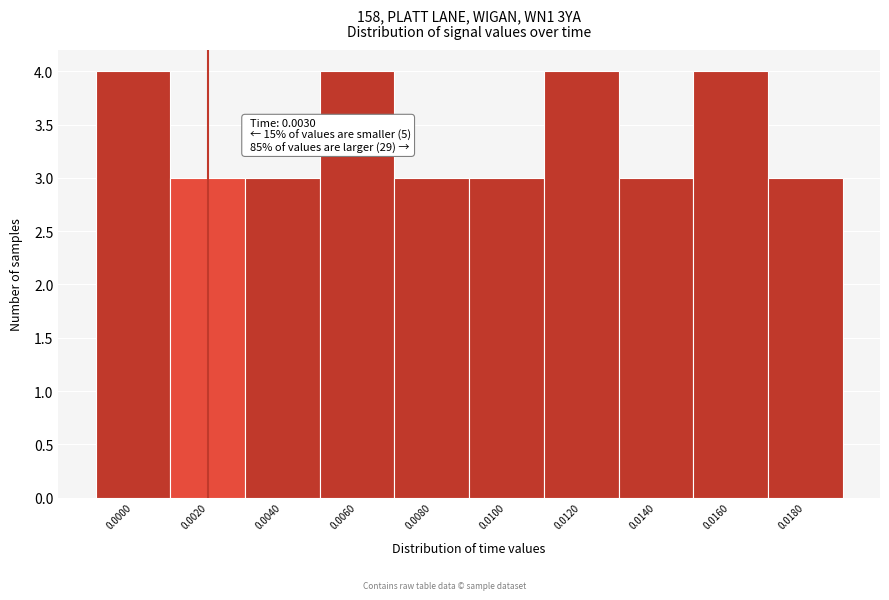

Reading left to right, what are all the values shown in this chart?

0.0000=4	0.0020=3	0.0040=3	0.0060=4	0.0080=3	0.0100=3	0.0120=4	0.0140=3	0.0160=4	0.0180=3